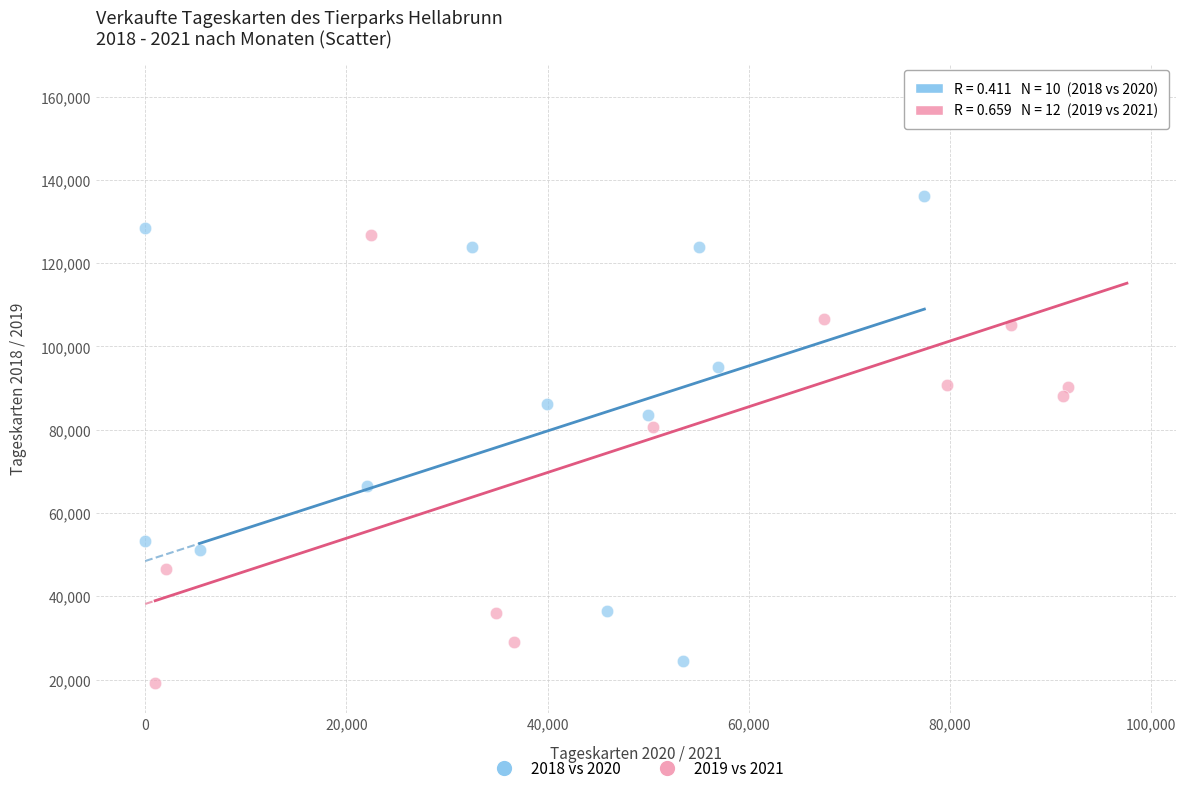

Which series has the largest Y range (max minus min)?

2019 vs 2021